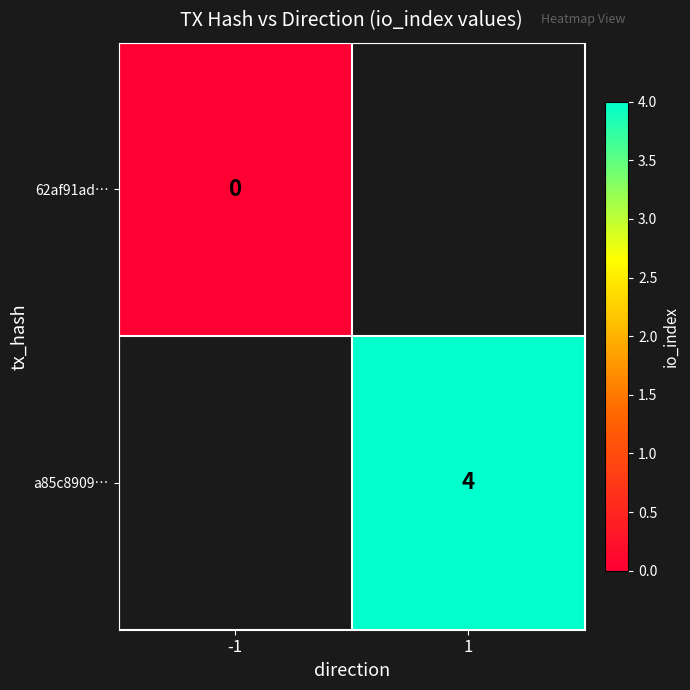

The value of a85c8909… at 1 is 6. True or false?

False